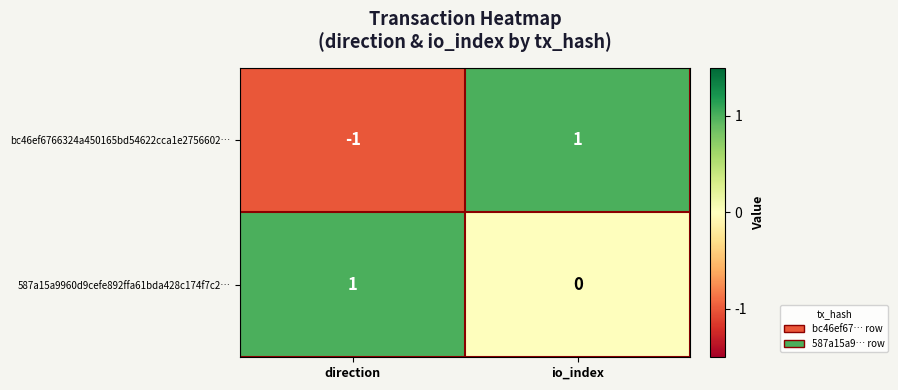

At io_index, list the series in order from largest to smallest.

bc46ef6766324a450165bd54622cca1e2756602…, 587a15a9960d9cefe892ffa61bda428c174f7c2…